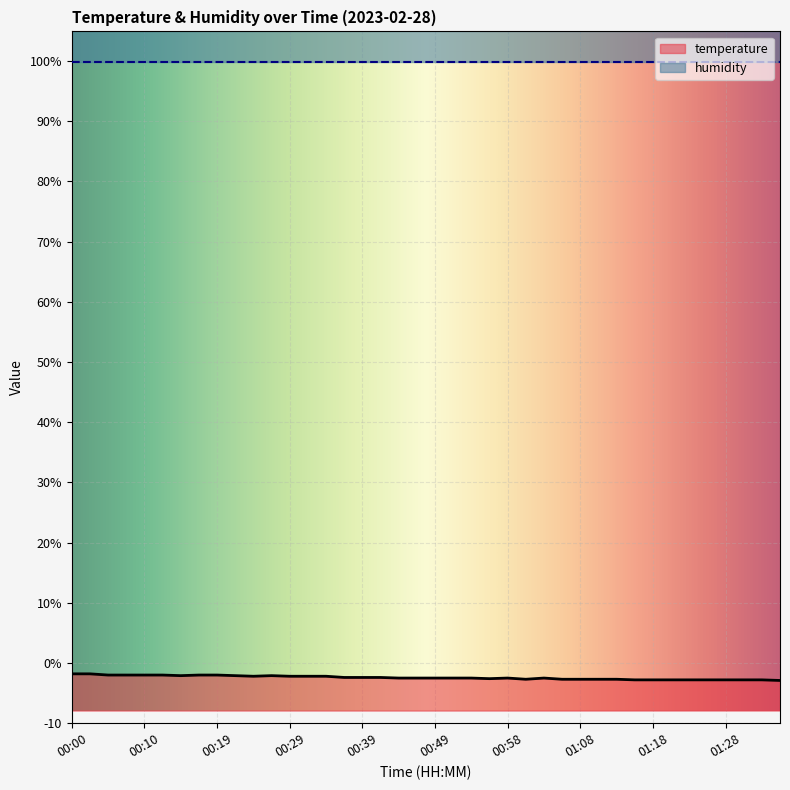

What is the value of the 21st point from the left?

-2.5